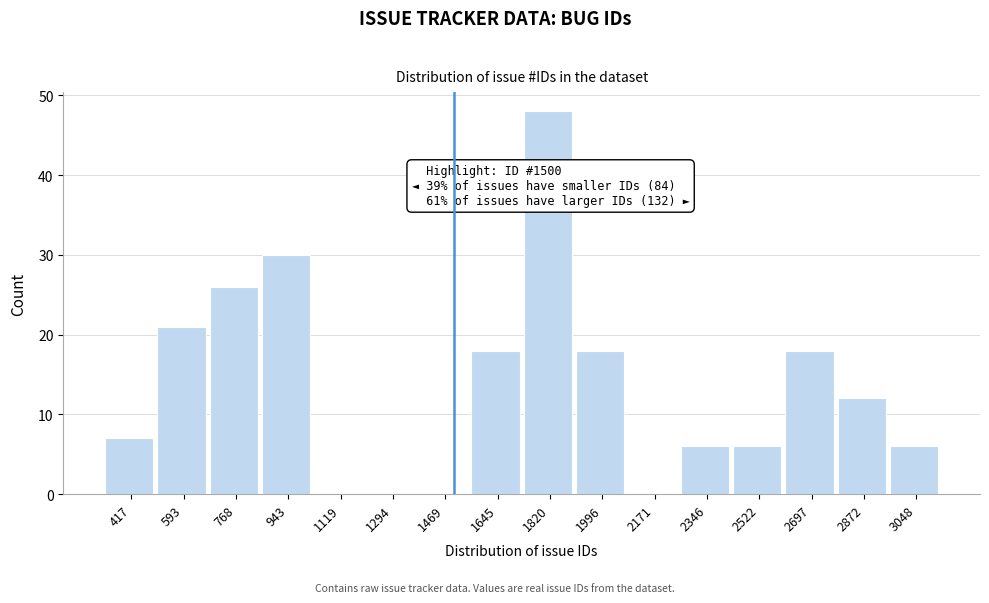

Over which range of the x-axis is the bar tallest?

1740 to 1900